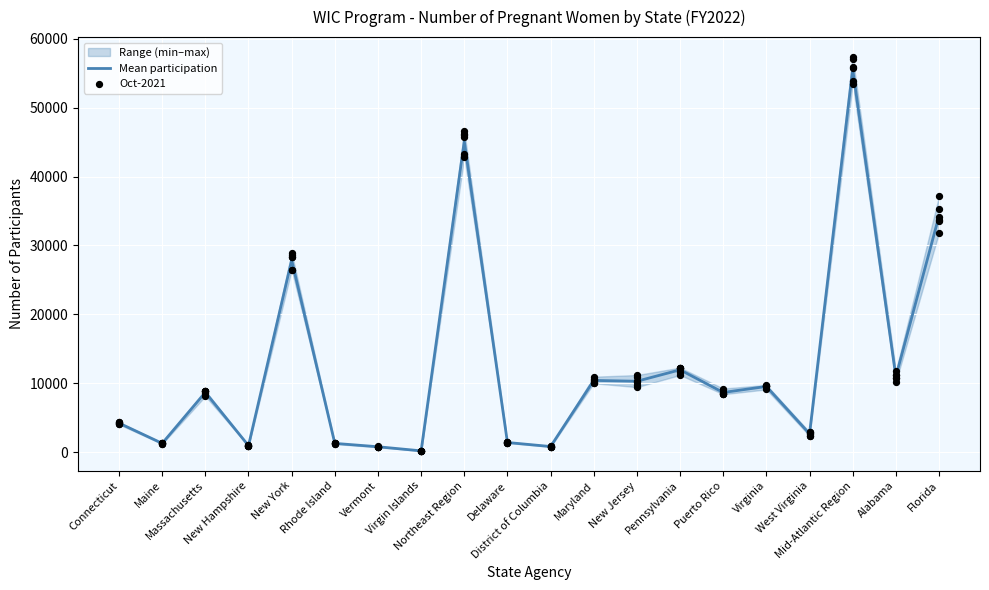

Is the value of Apr-2022 at Northeast Region greater than the value of Feb-2022 at New Jersey?

Yes